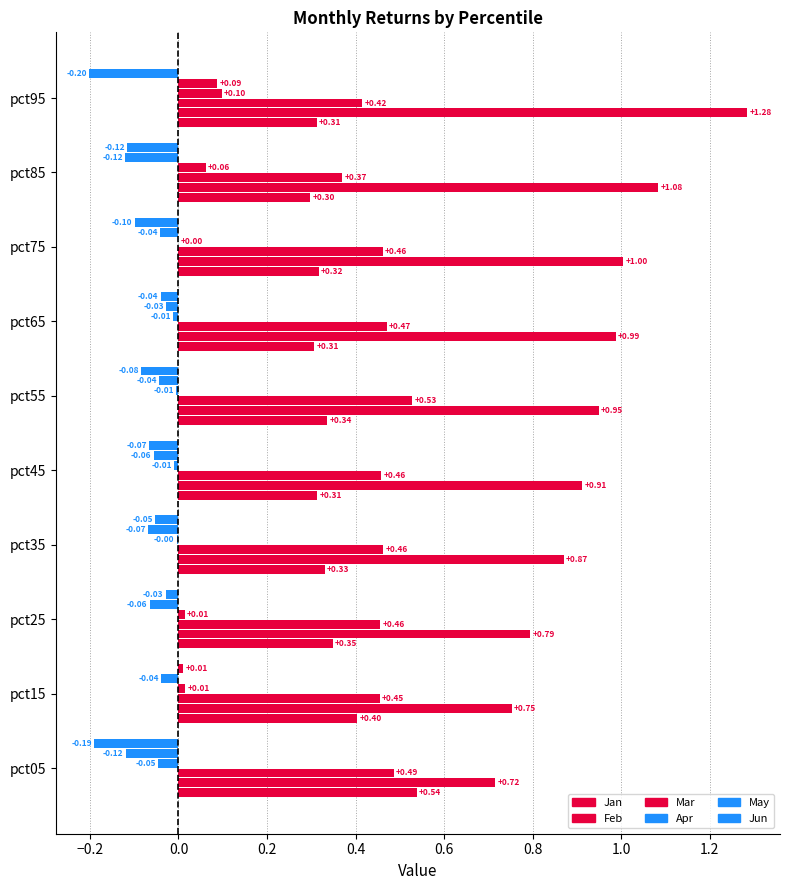

How many positive values does the Apr series have?

5